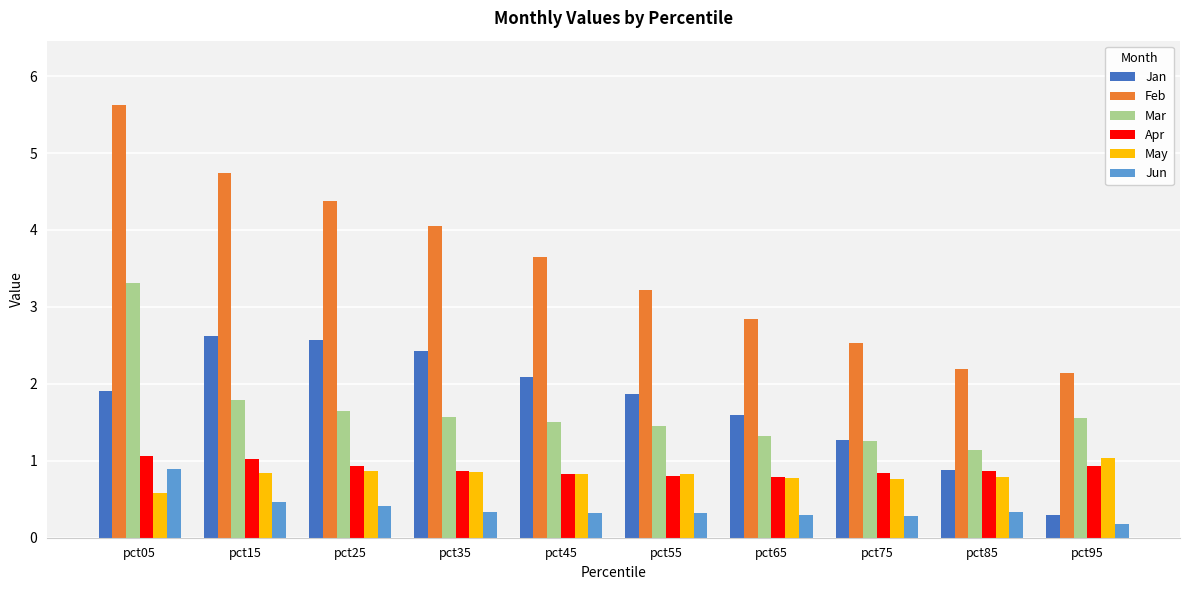

Which series has the widest spread of values?

Feb